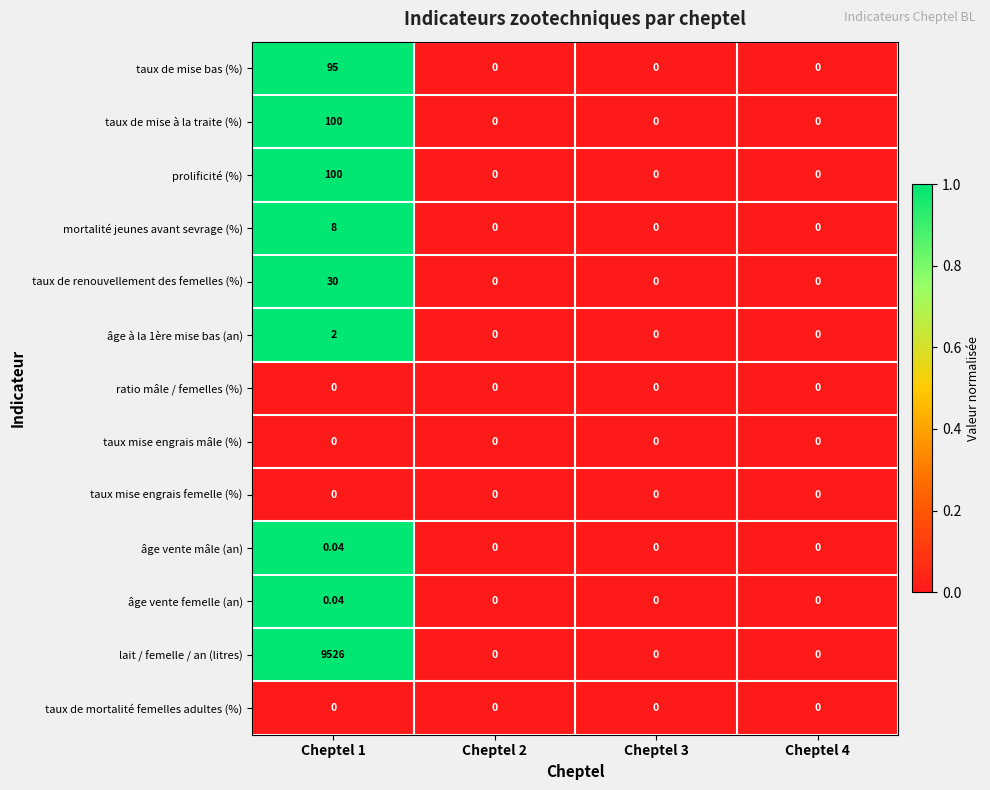

Which series has the widest spread of values?

lait / femelle / an (litres)